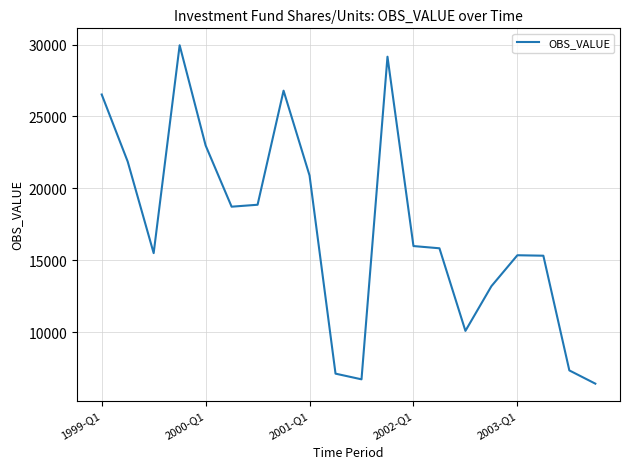

What is the minimum value shown in the chart?

6426